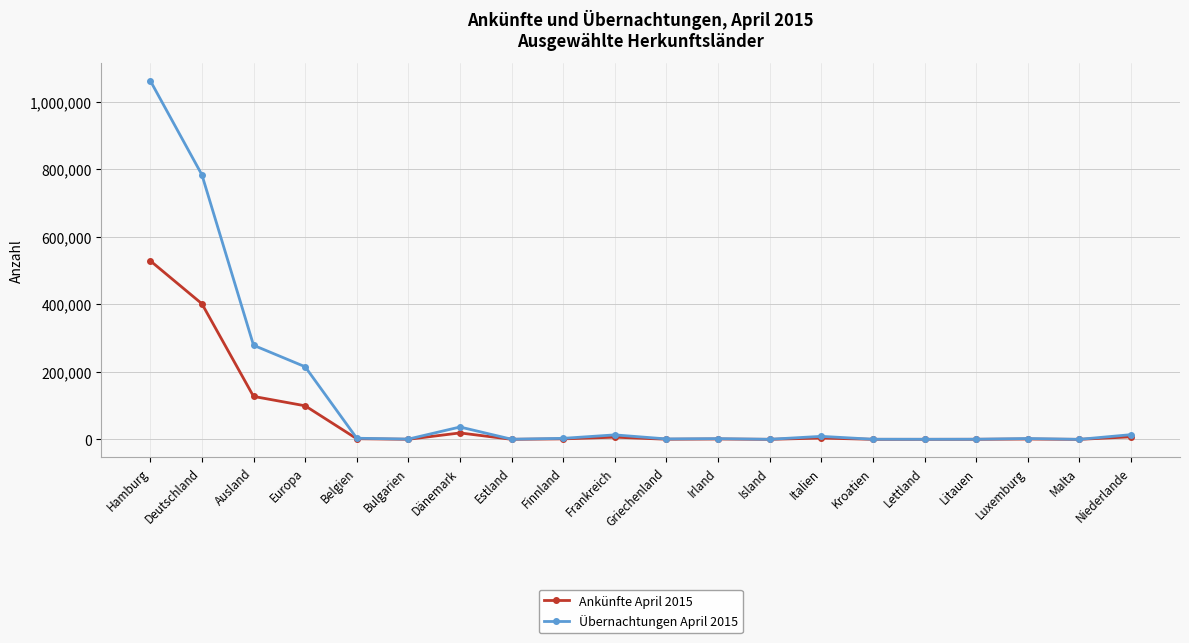

How many data points does each series have?

20